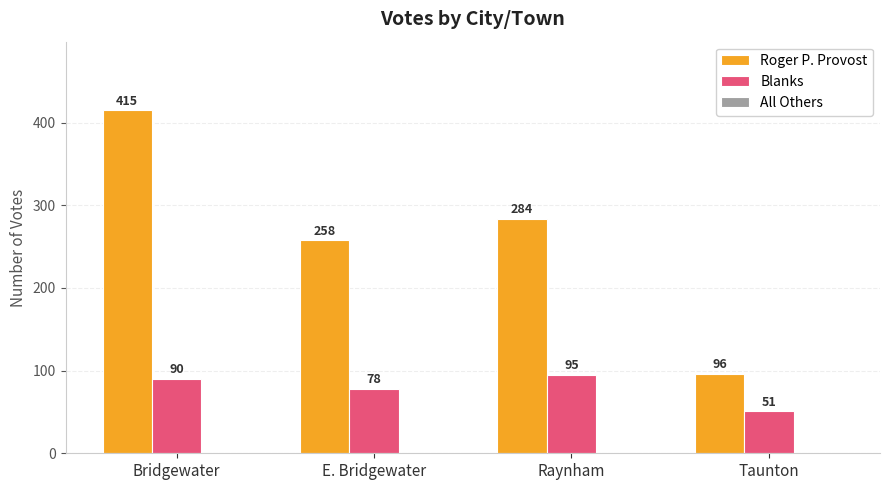

List the labels in order of Roger P. Provost value, largest first.

Bridgewater, Raynham, E. Bridgewater, Taunton